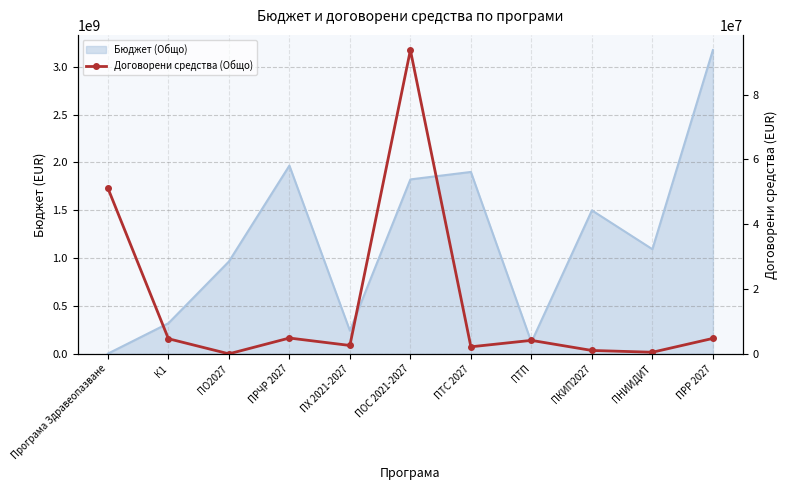

Reading left to right, list all the values displayed in this chart.

51124094.4	4661779.9	0.0	4875168.1	2578956.2	93721591.3	2169281.1	4154181.4	1037922.5	490840.2	4763024.4